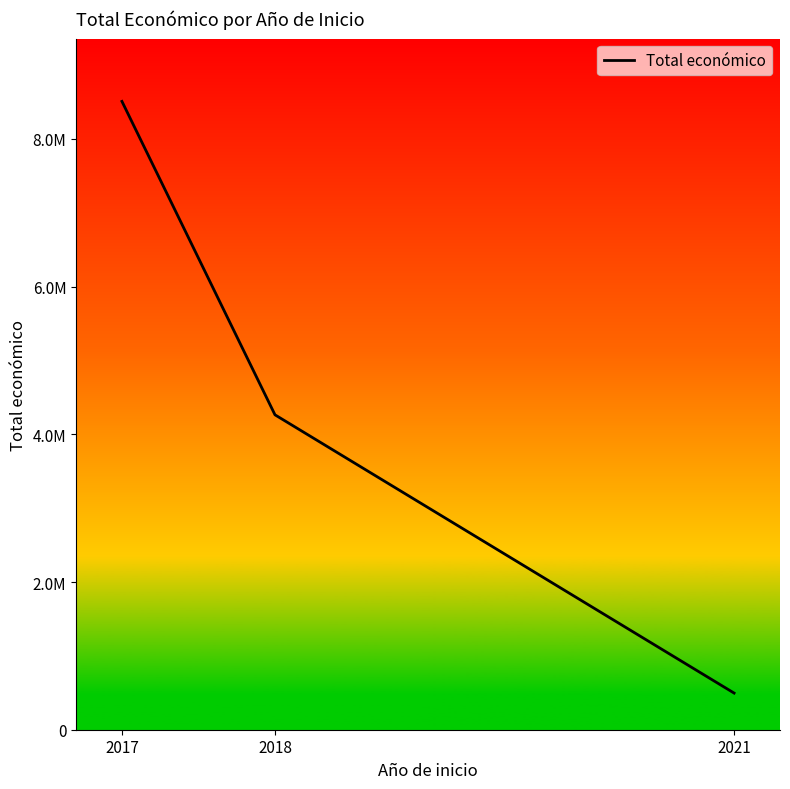

Reading left to right, list all the values displayed in this chart.

8508660.0	4264209.3	496232.0